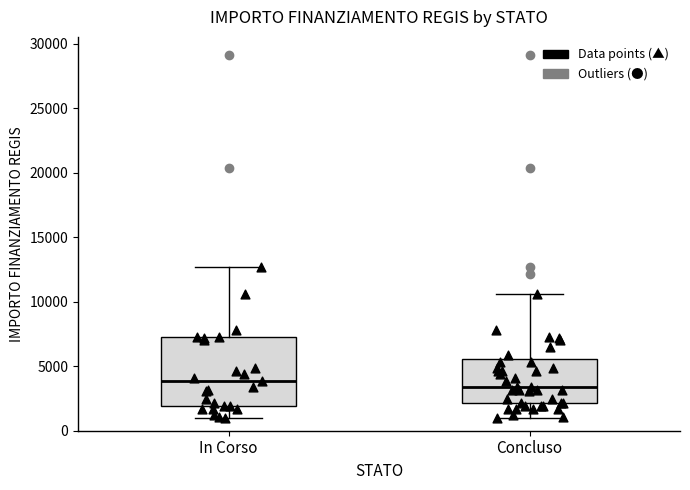

Reading left to right, transcribe this box plot: for each box, give where its median line is, the range the box spans, and where its two whiskers end, as read against the y-axis. The values are not printed on the chart, so give them approximately, as read against the axis.

In Corso: median 4000, box 2000 to 7000, whiskers 1000 to 12500
Concluso: median 3500, box 2000 to 5500, whiskers 1000 to 10500